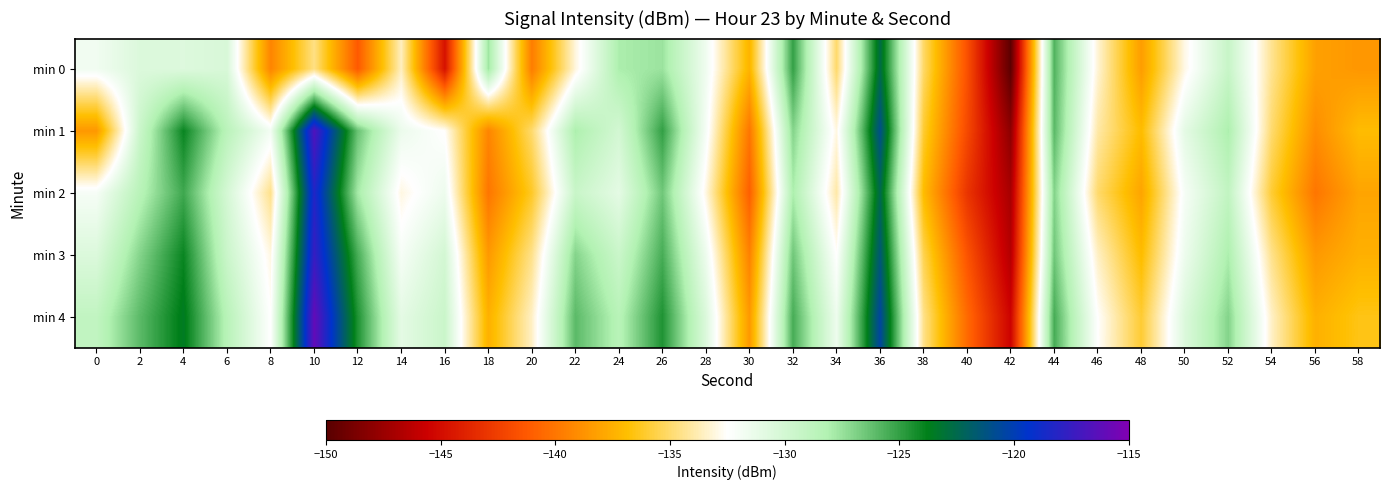

At which category is the sum across all series the highest?

10